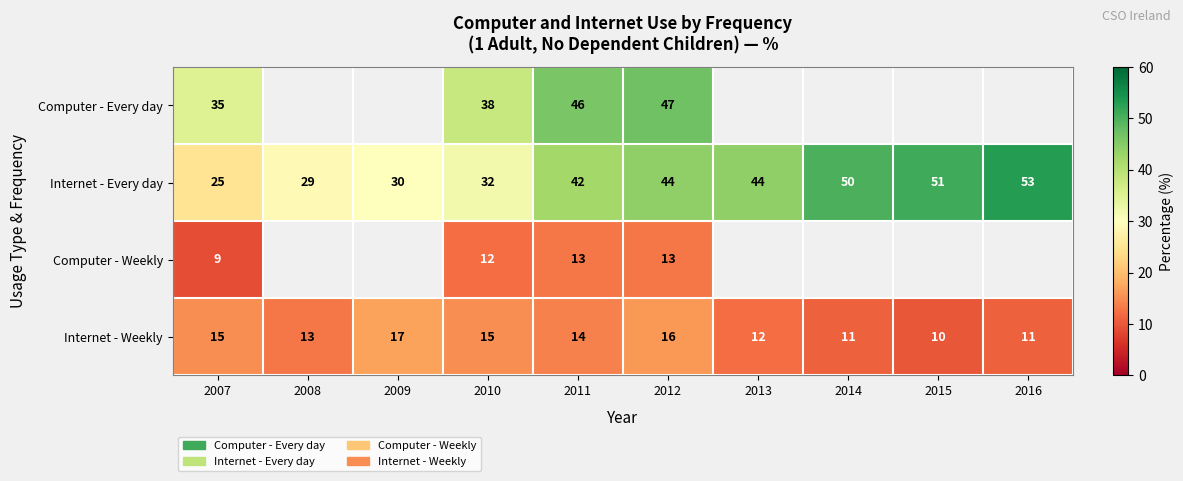

What is the sum of the Internet - Weekly values at 2014 and 2016?

22